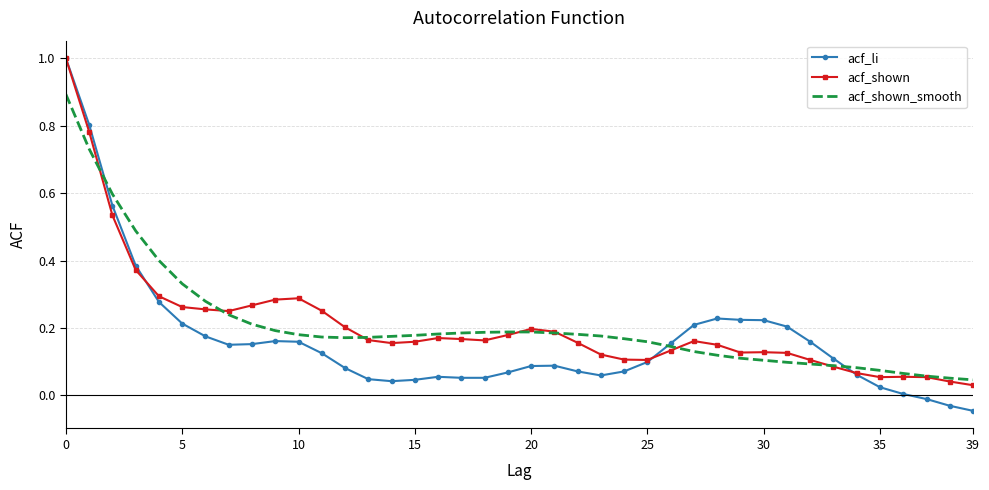

Which series has the widest spread of values?

acf_li